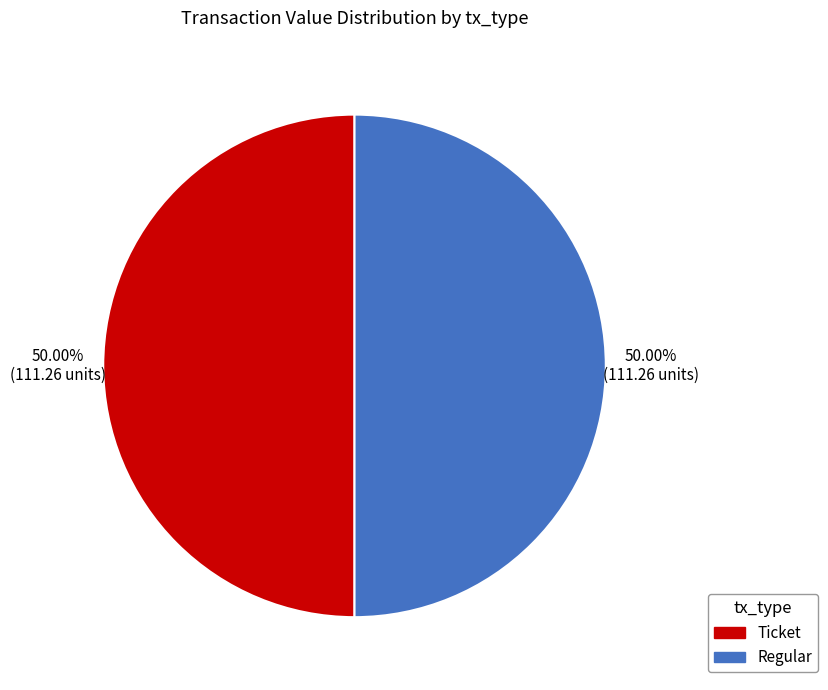

How many segments does this pie chart have?

2